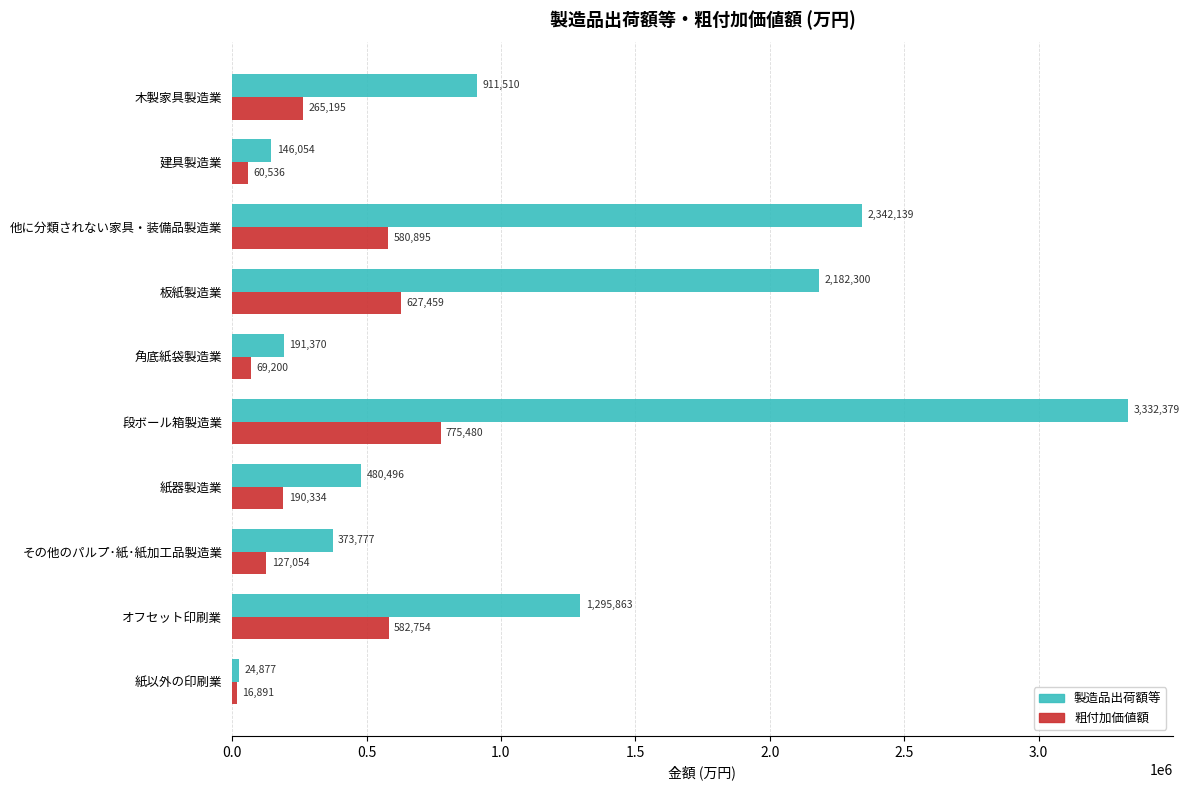

Count the number of data series in this chart.

2